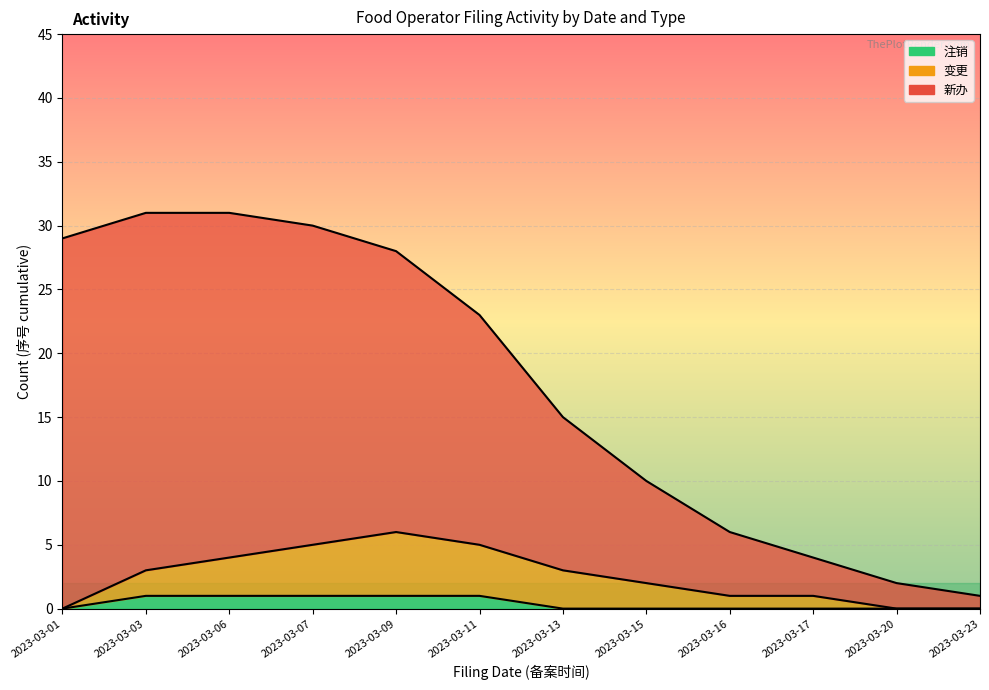

What is the difference between the highest and lowest values at 2023-03-15?

10